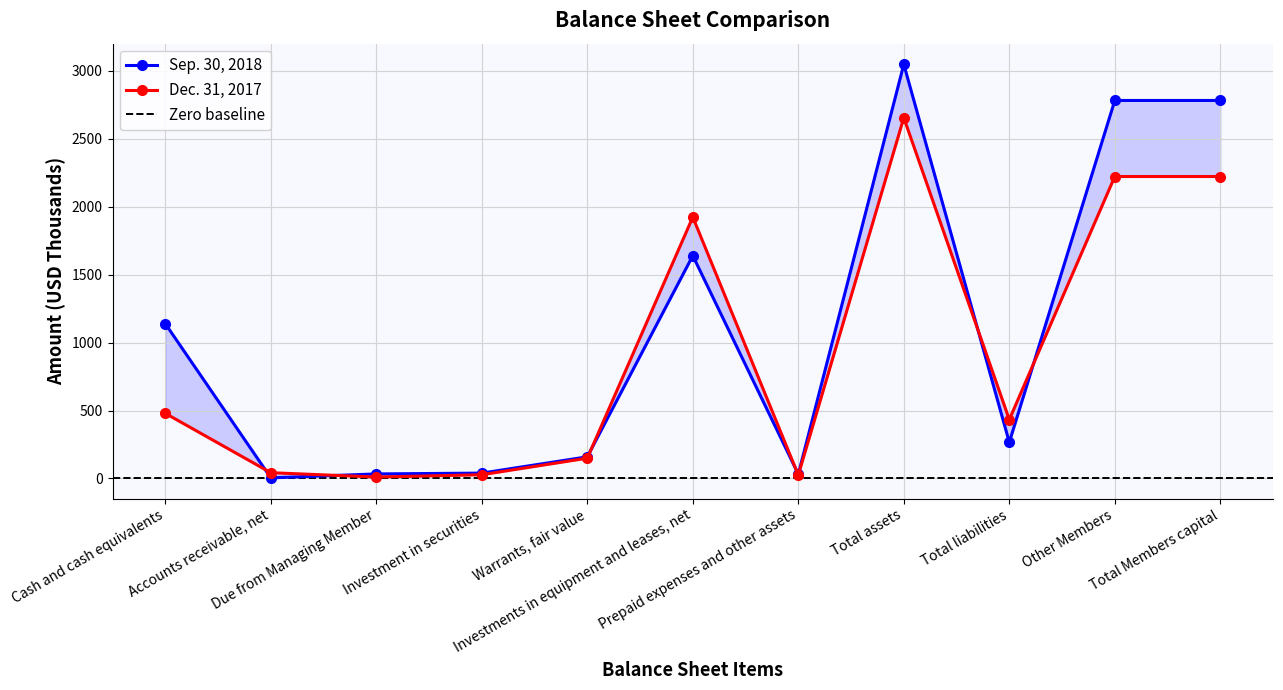

What is the label of the 1st point from the right?

Total Members capital